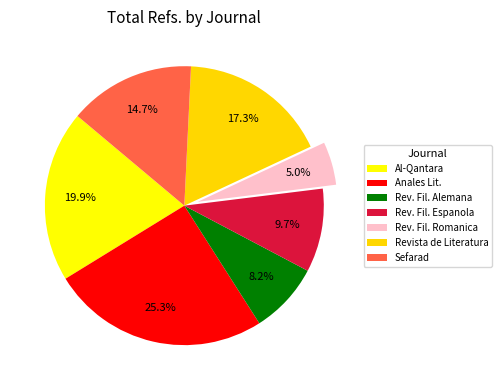

Combined, do Anales Lit. and Rev. Fil. Espanola account for over 50%?

No